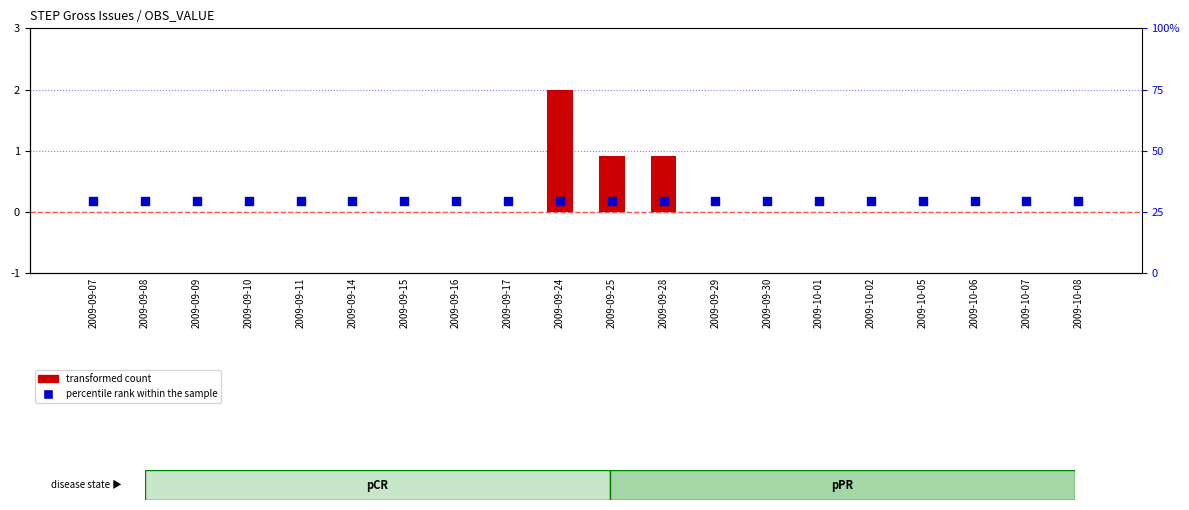

Which series has the largest total across all categories?

transformed count